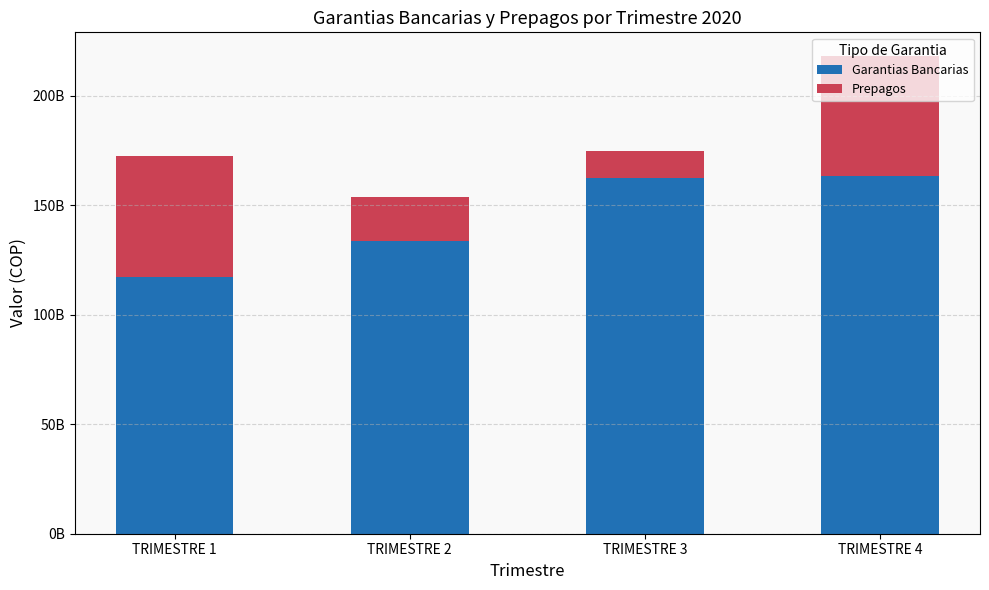

What are all the series names shown in the legend?

Garantias Bancarias, Prepagos